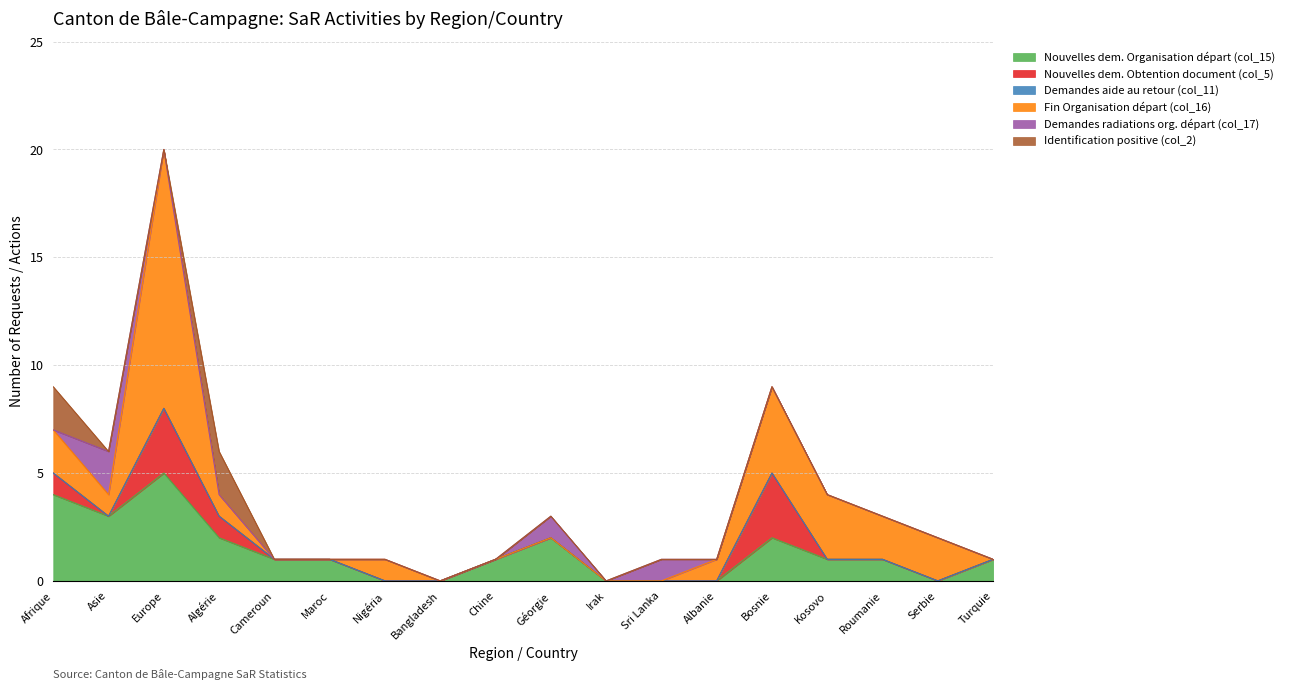

Is the value of Fin Organisation départ (col_16) at Nigéria greater than the value of Nouvelles dem. Obtention document (col_5) at Turquie?

Yes